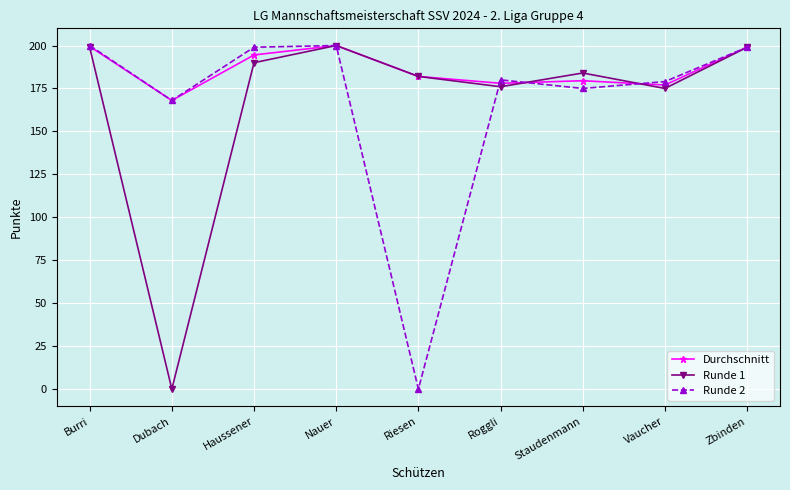

Read the Durchschnitt value at Nauer.

200.0